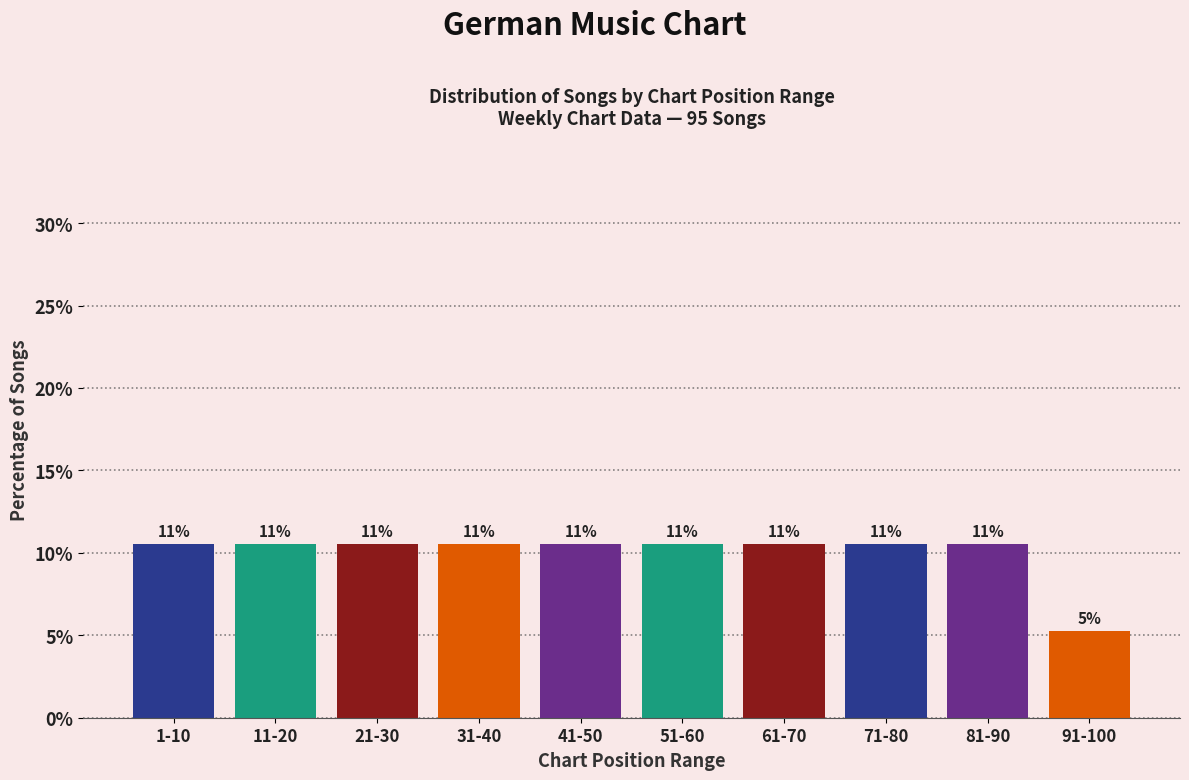

How many bars are there in total?

10